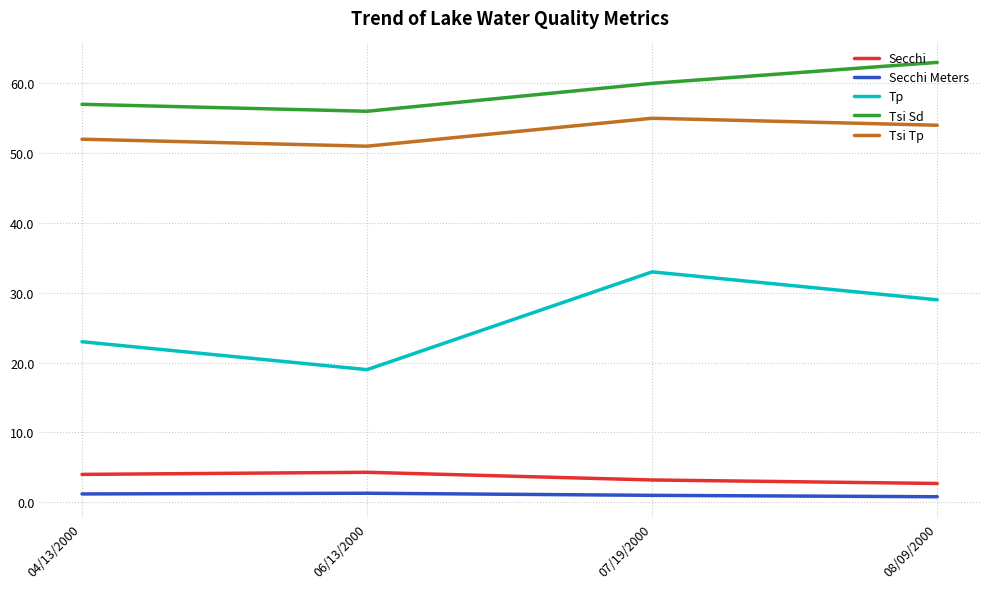

What position from the right is 06/13/2000?

3